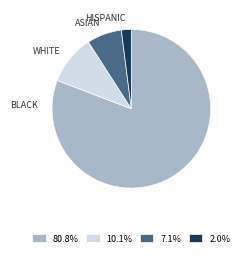

Do BLACK and HISPANIC together represent more than half of the pie?

Yes